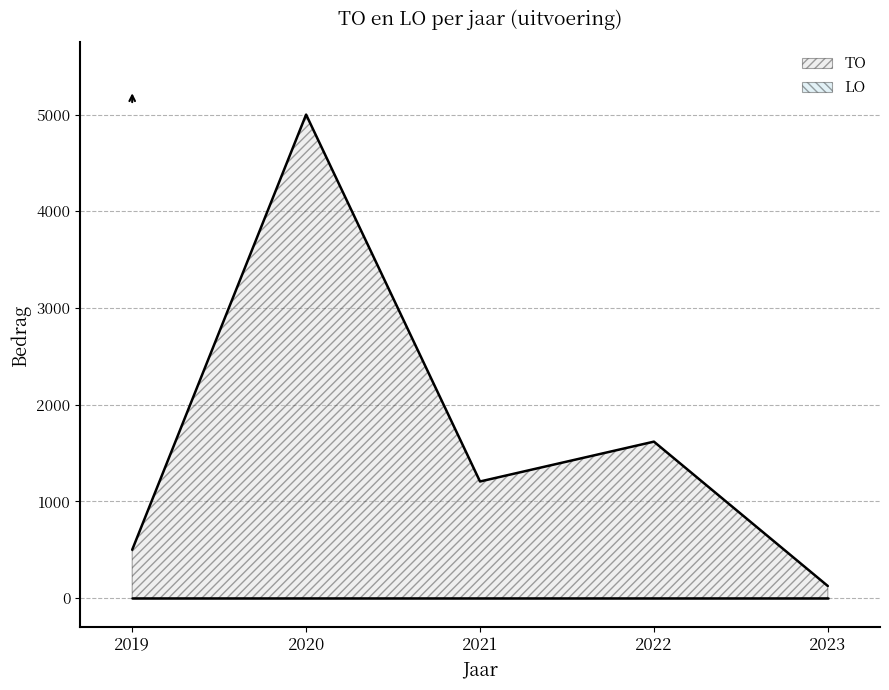

What is the sum of the values at 2023 and 2022?

1743